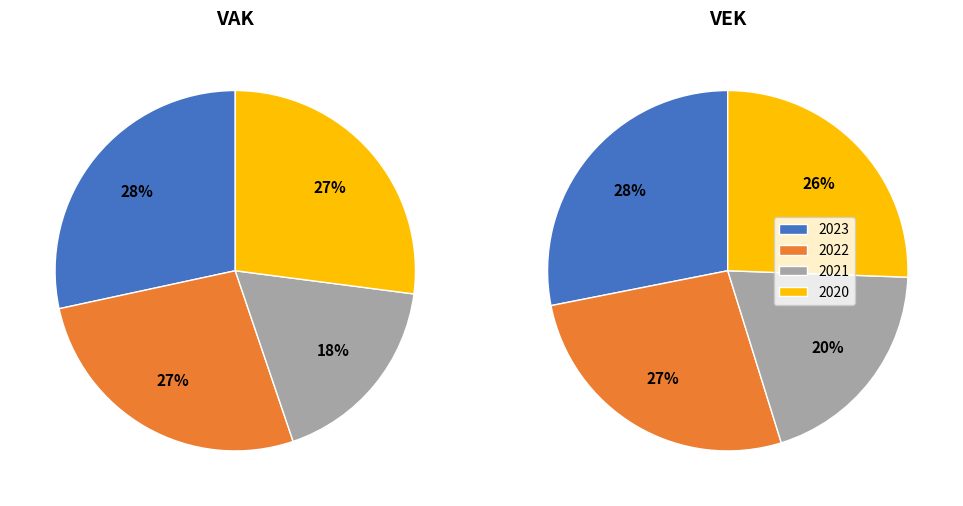

Is there any slice that represents more than half of the pie?

No